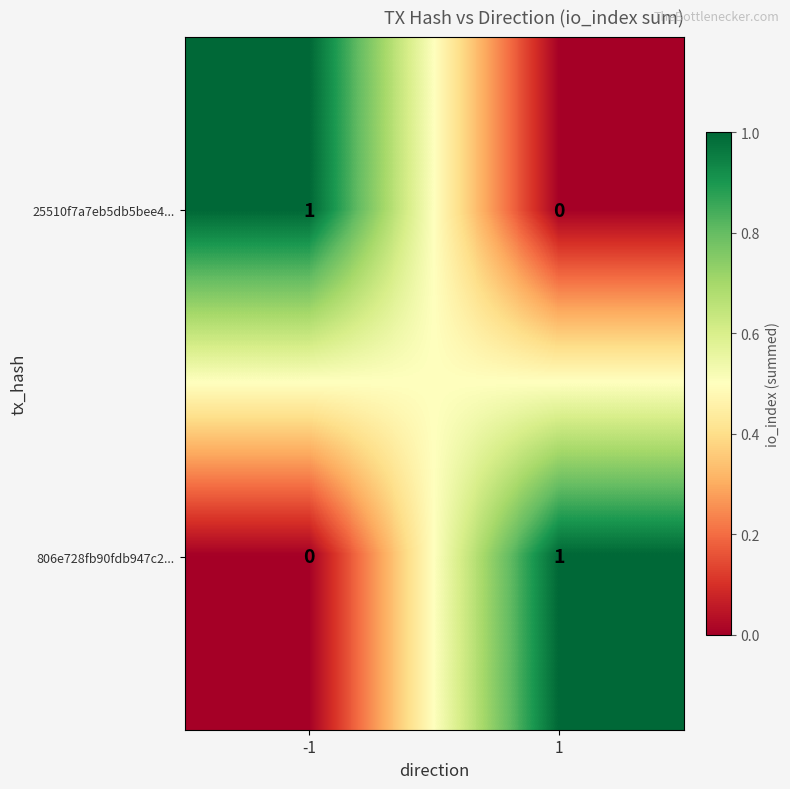

The 25510f7a7eb5db5bee4... series shows 2 at -1. True or false?

False